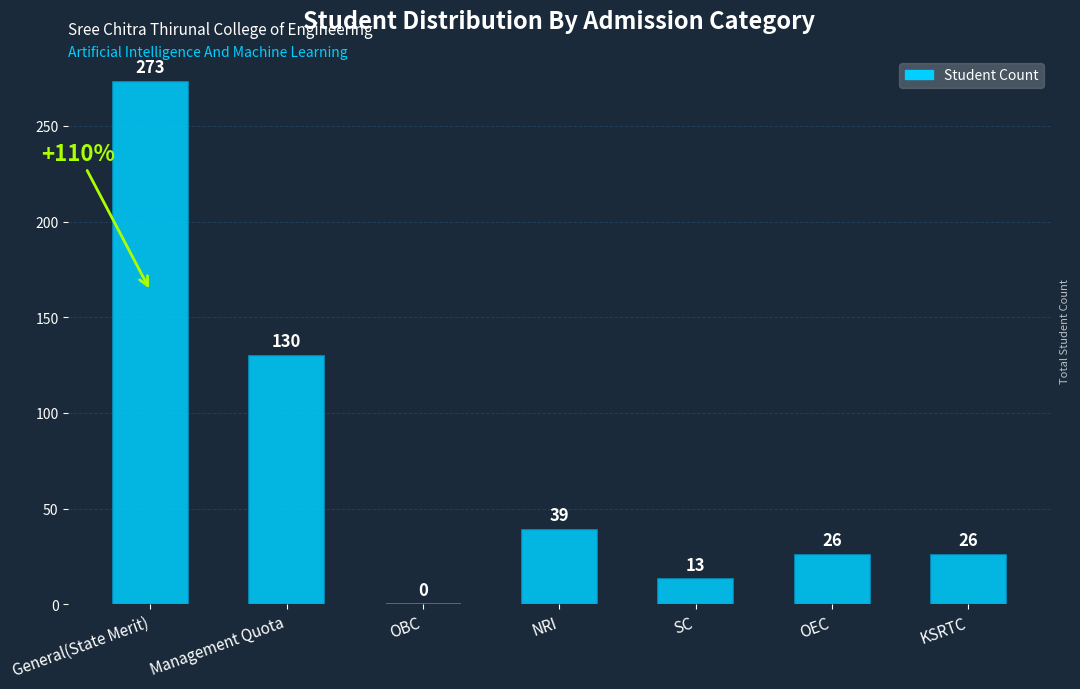

What is the approximate value at NRI?

39